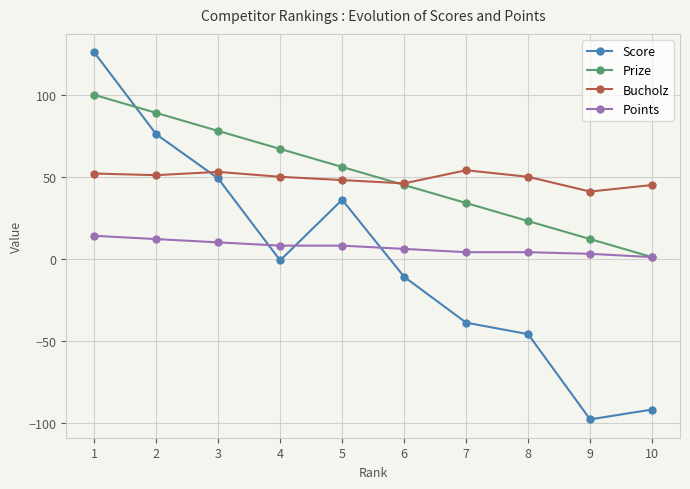

List the labels in order of Prize value, smallest first.

10, 9, 8, 7, 6, 5, 4, 3, 2, 1